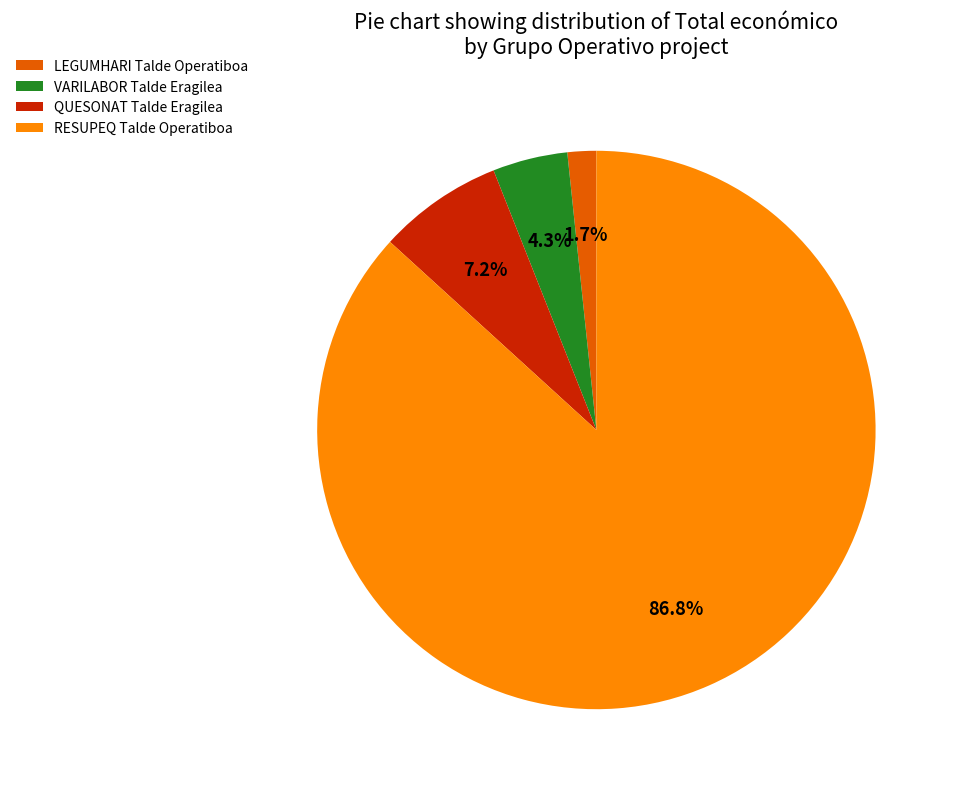

What portion of the pie excludes QUESONAT Talde Eragilea?

92.8%